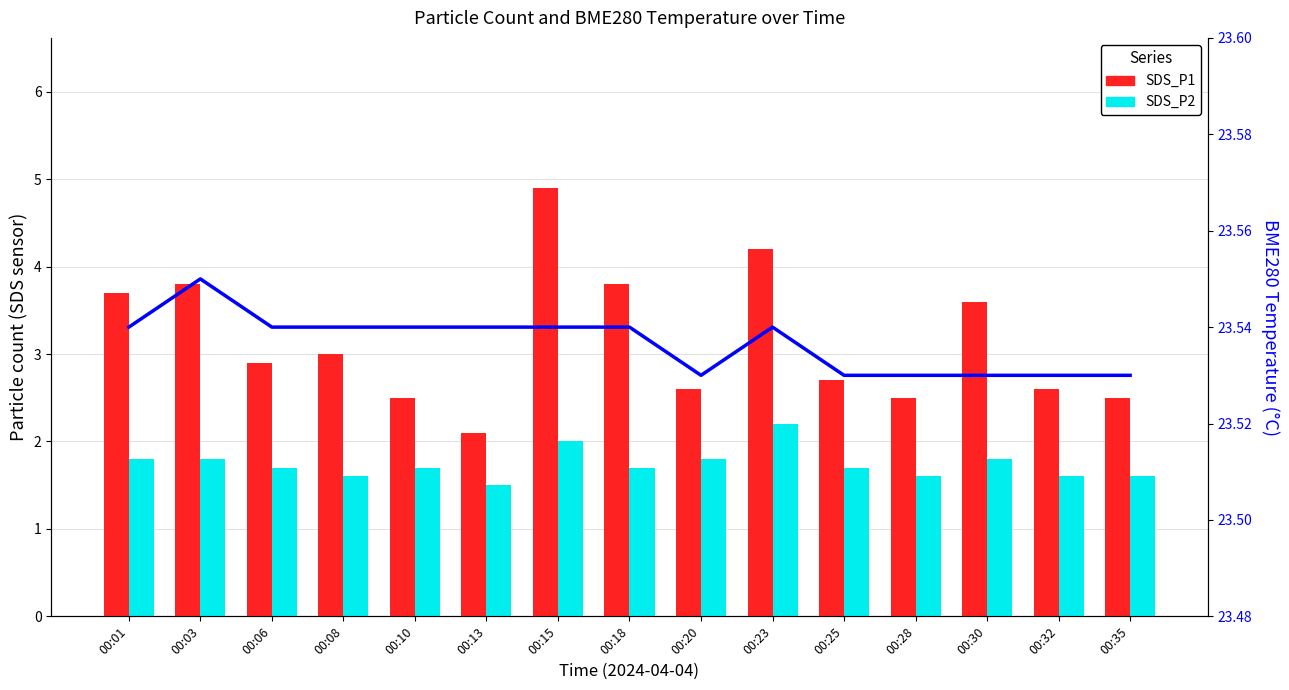

Which series has the largest range (max minus min)?

SDS_P1